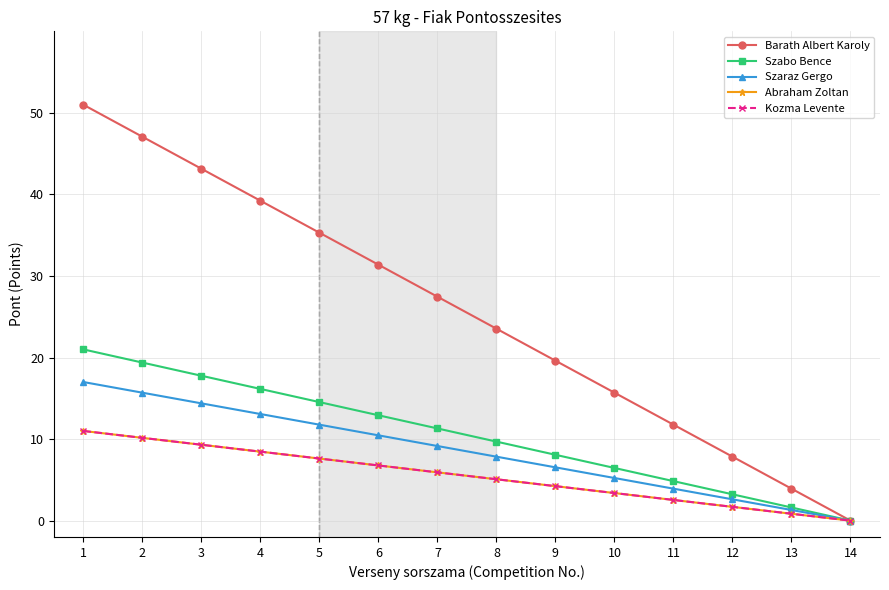

Does the chart have visible grid lines?

Yes